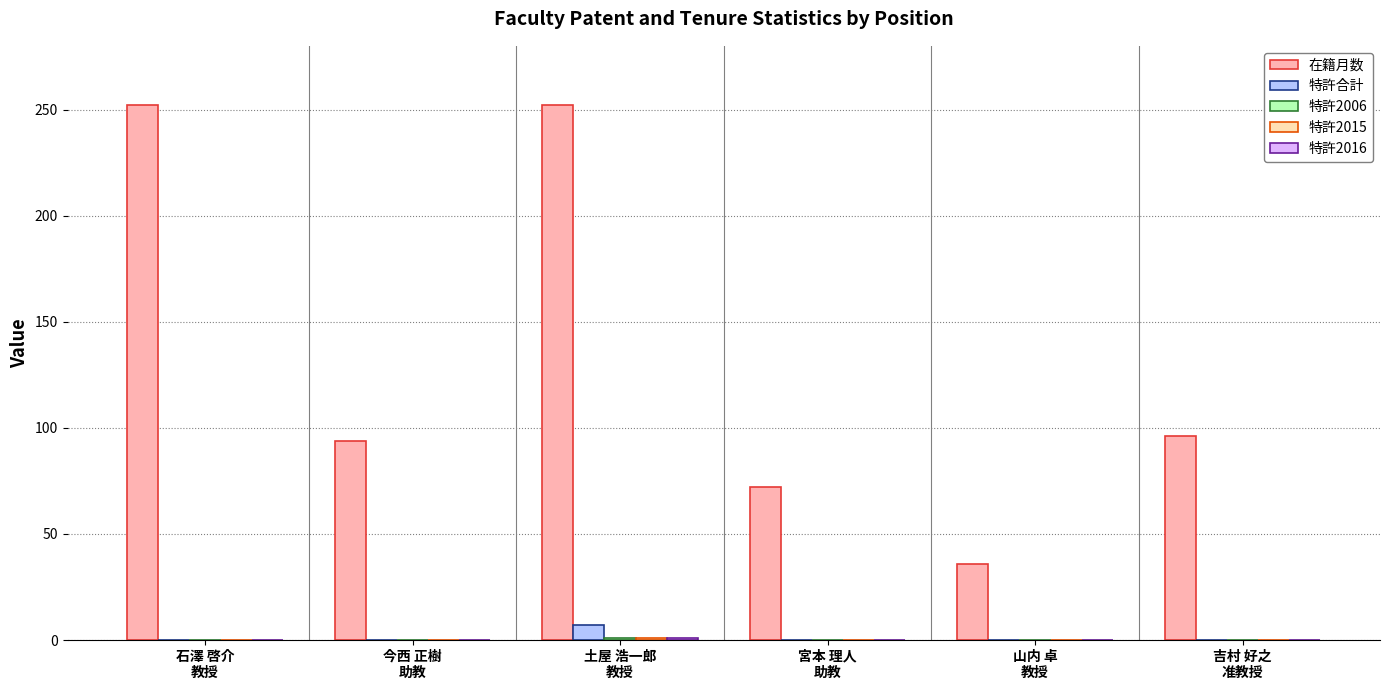

What is the maximum value shown in the chart?

252